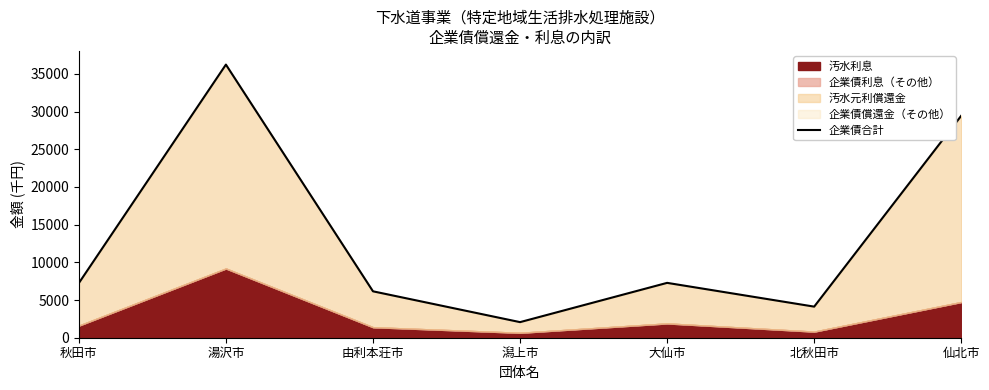

Where is the first local maximum?

湯沢市